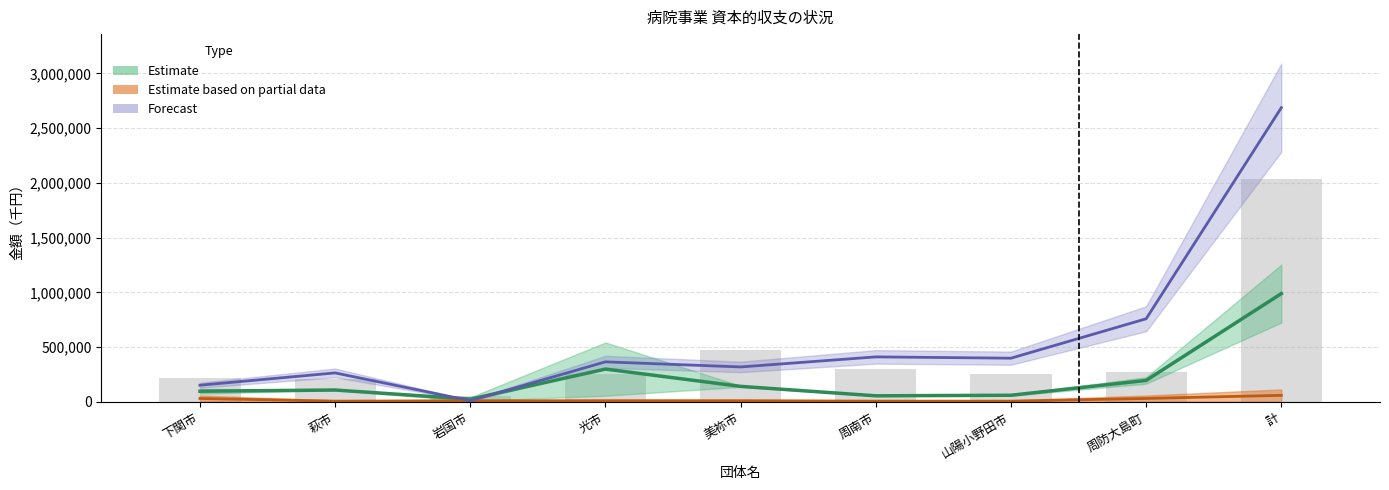

At which category is the sum across all series the highest?

計